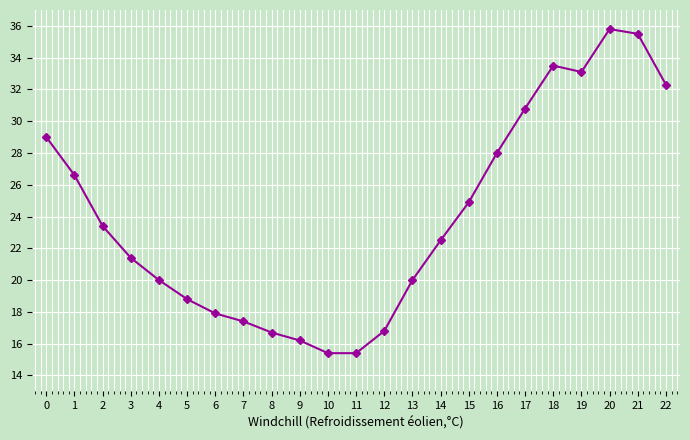

What is the change in value from 3 to 8?

-4.7